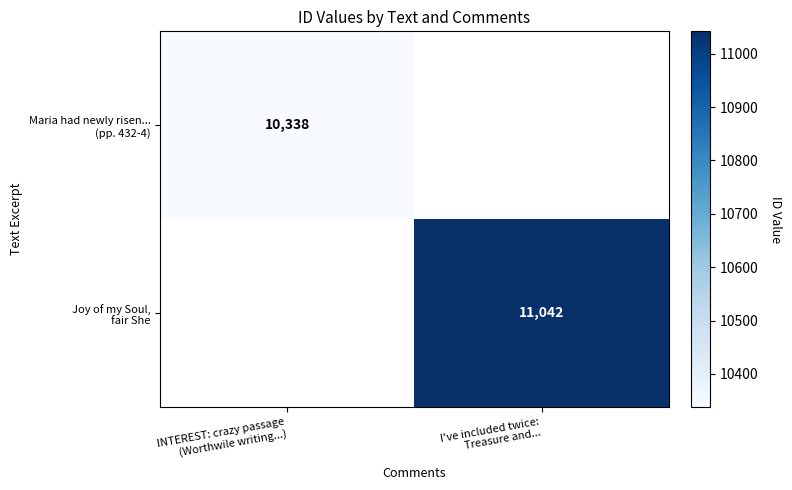

At which label does Maria had newly risen... (pp. 432-4) reach its peak?

INTEREST: crazy passage (Worthwile writing...)